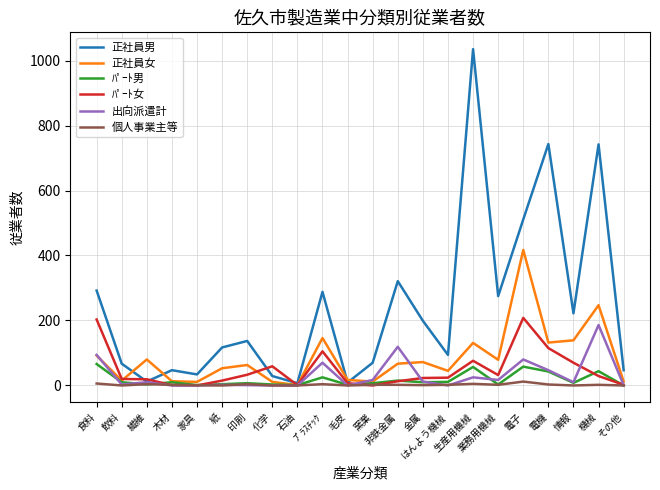

What is the average value of the 正社員男 series?

241